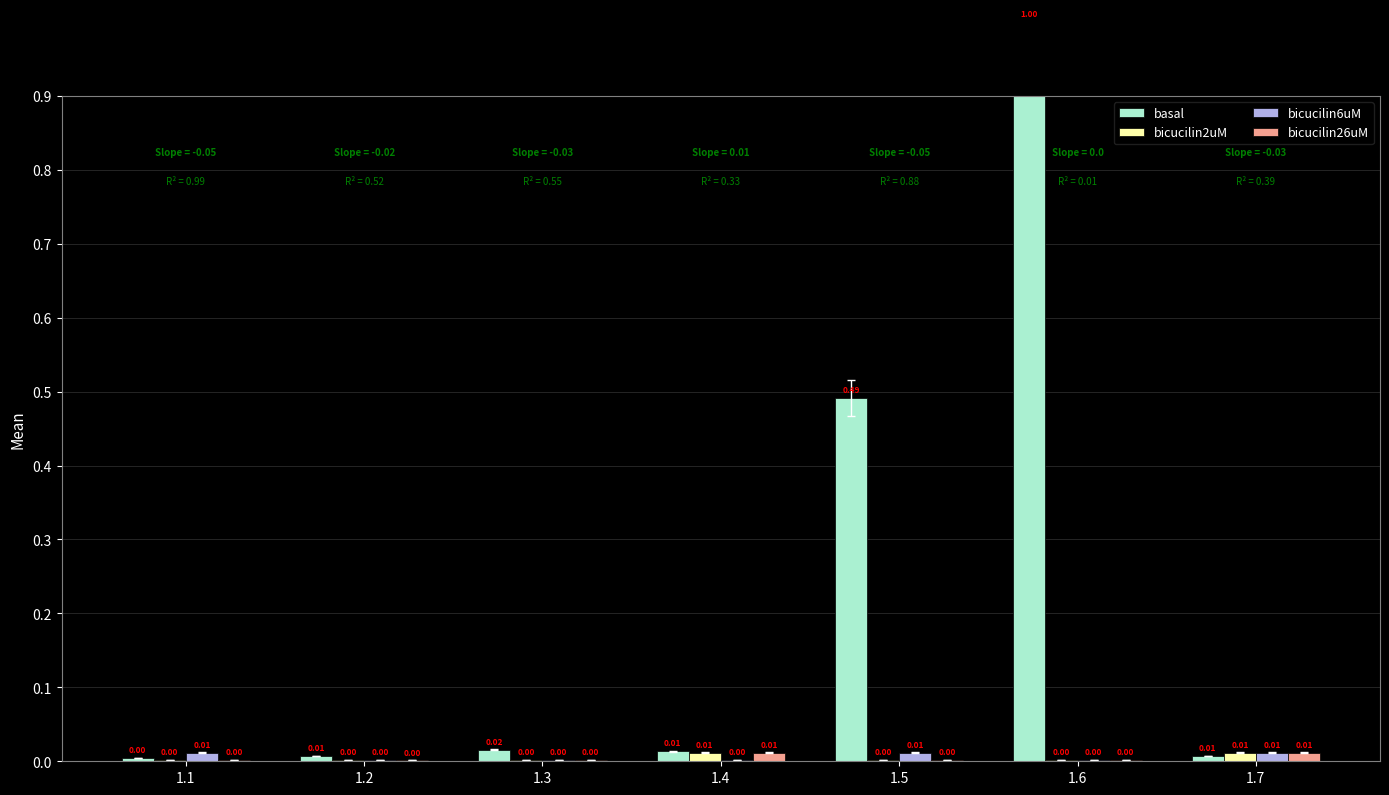

What is the difference between the highest and lowest values at 1.5?

0.5